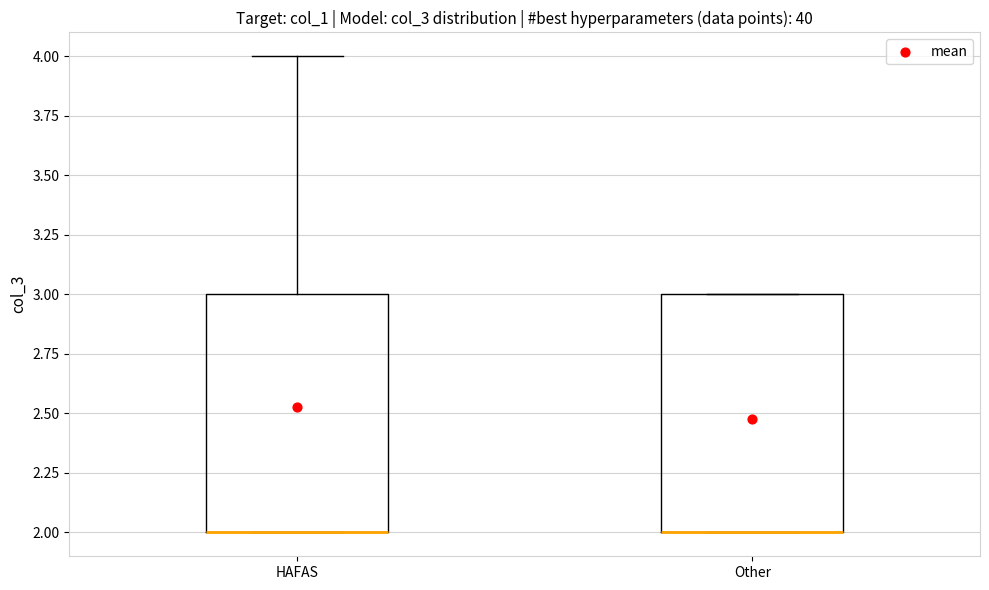

Reading left to right, read every box against the y-axis: the position of its median line, the range the box covers, and the ends of its whiskers. The values are not printed on the chart, so give them approximately, as read against the axis.

HAFAS: median 2 (drawn on the box's lower edge), box 2 to 3, whiskers 2 to 4
Other: median 2 (drawn on the box's lower edge), box 2 to 3, whiskers 2 to 3